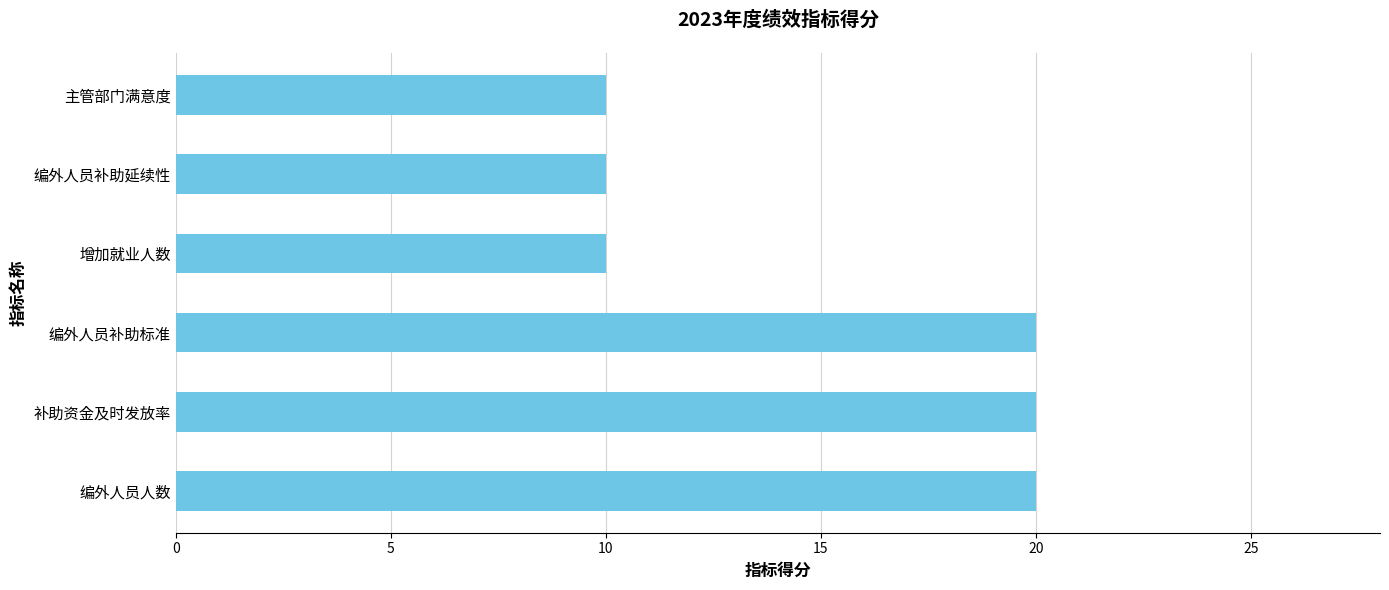

Are the bars grouped side by side (vs. stacked)?

No